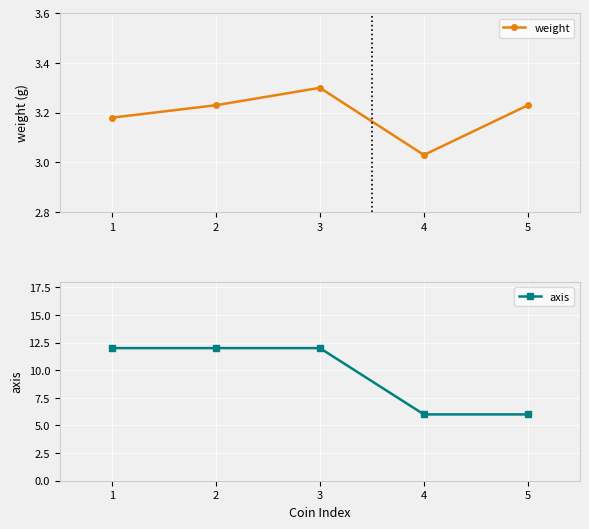

True or false: weight and axis cross at least once.

False